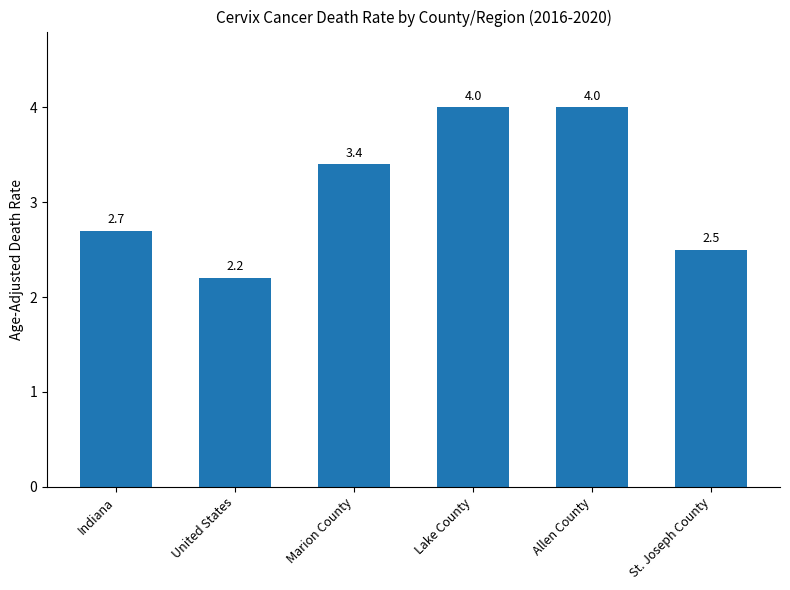

How many data points are above 3?

3